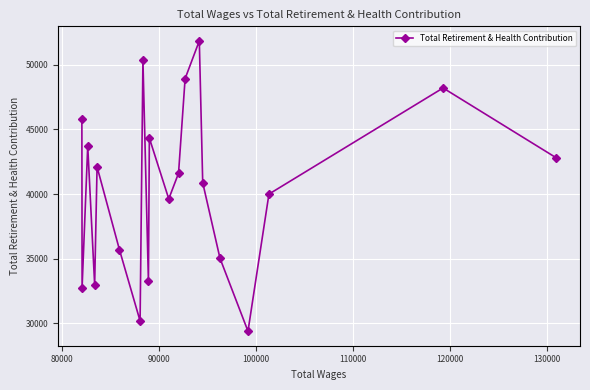

How many data points are above 41607?

9